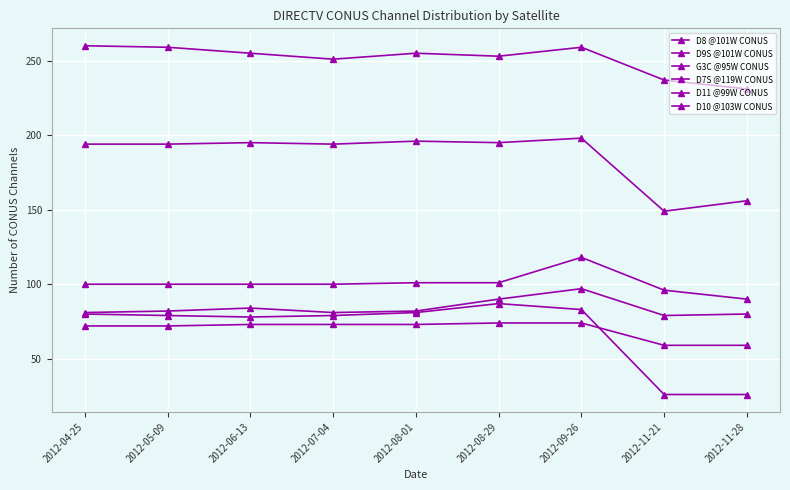

How many series are shown in this chart?

6